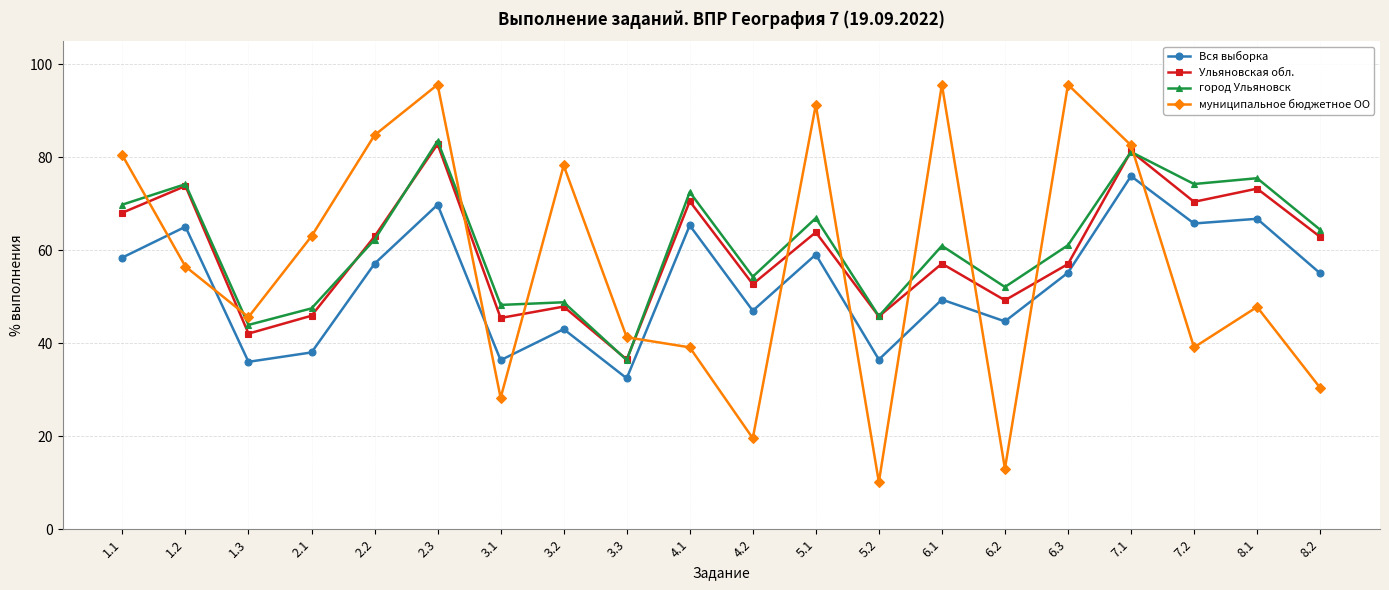

Is the value of город Ульяновск at 3.3 greater than the value of Ульяновская обл. at 6.2?

No